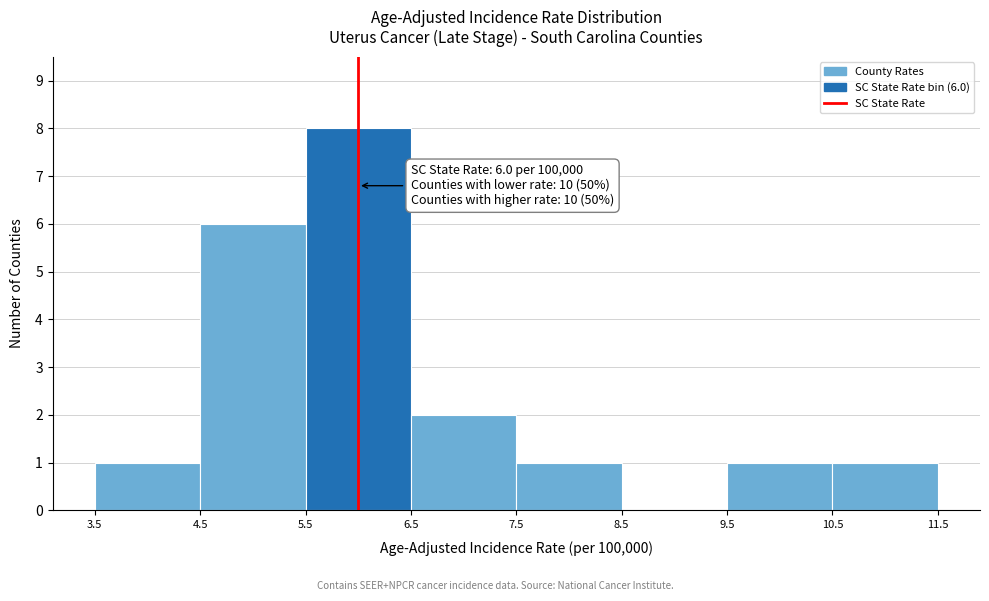

Over which range of the x-axis is the bar tallest?

5.5 to 6.5